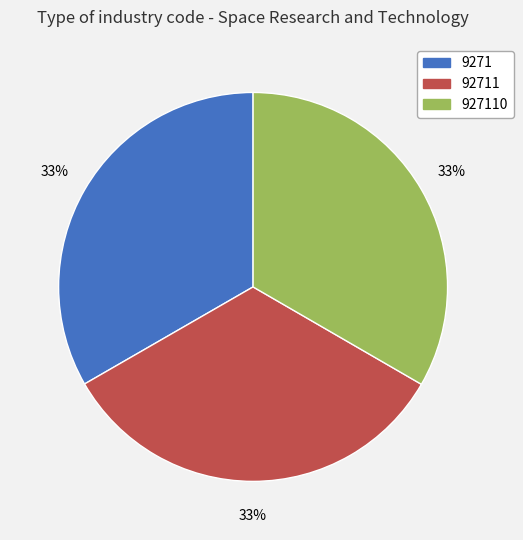

Is there a majority slice in this chart?

No